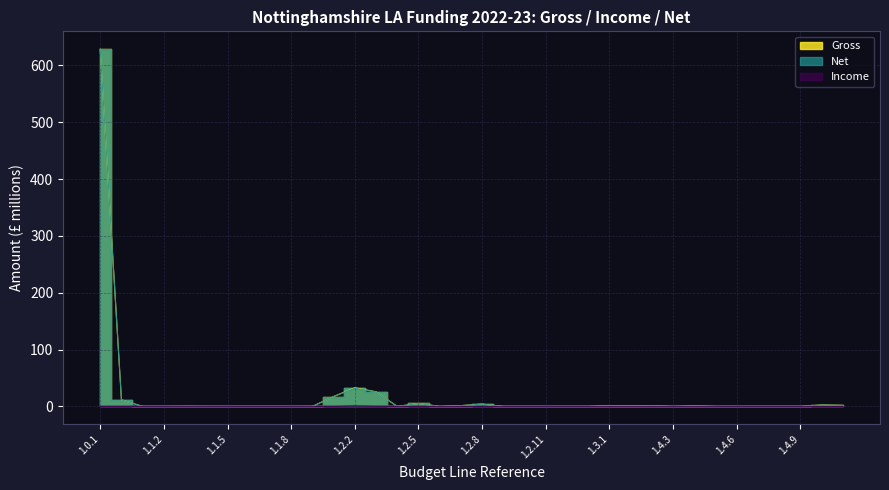

What is the average value of the Net series?

20.4